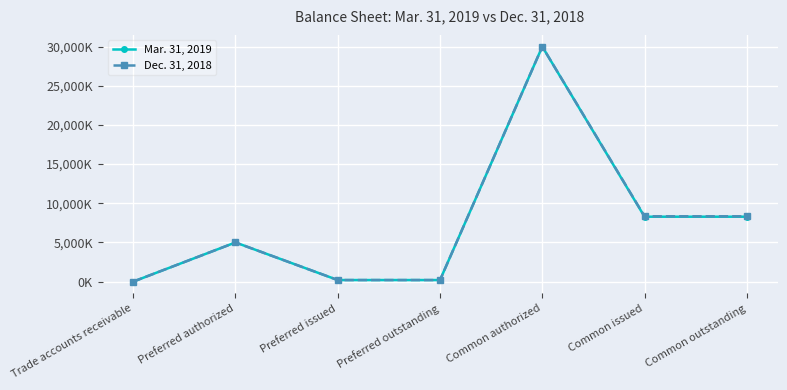

List the labels in order of Mar. 31, 2019 value, largest first.

Common authorized, Common issued, Common outstanding, Preferred authorized, Preferred issued, Preferred outstanding, Trade accounts receivable